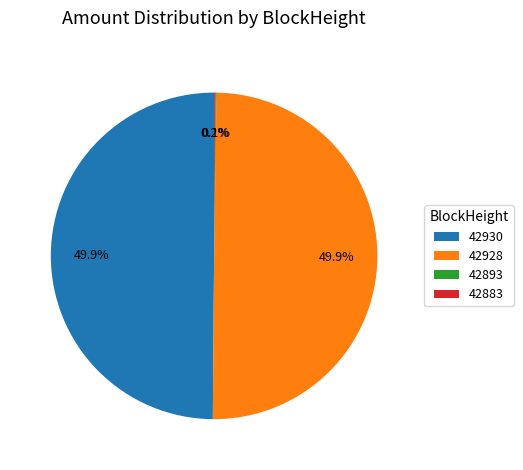

How many slices are in this pie chart?

4